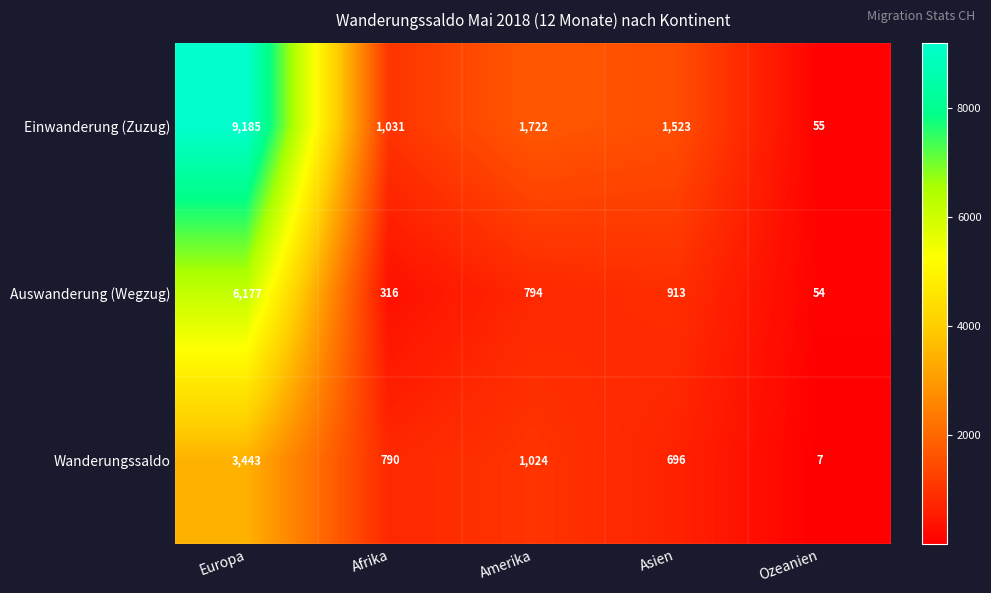

Where does the Einwanderung (Zuzug) series first go above 1523?

Europa